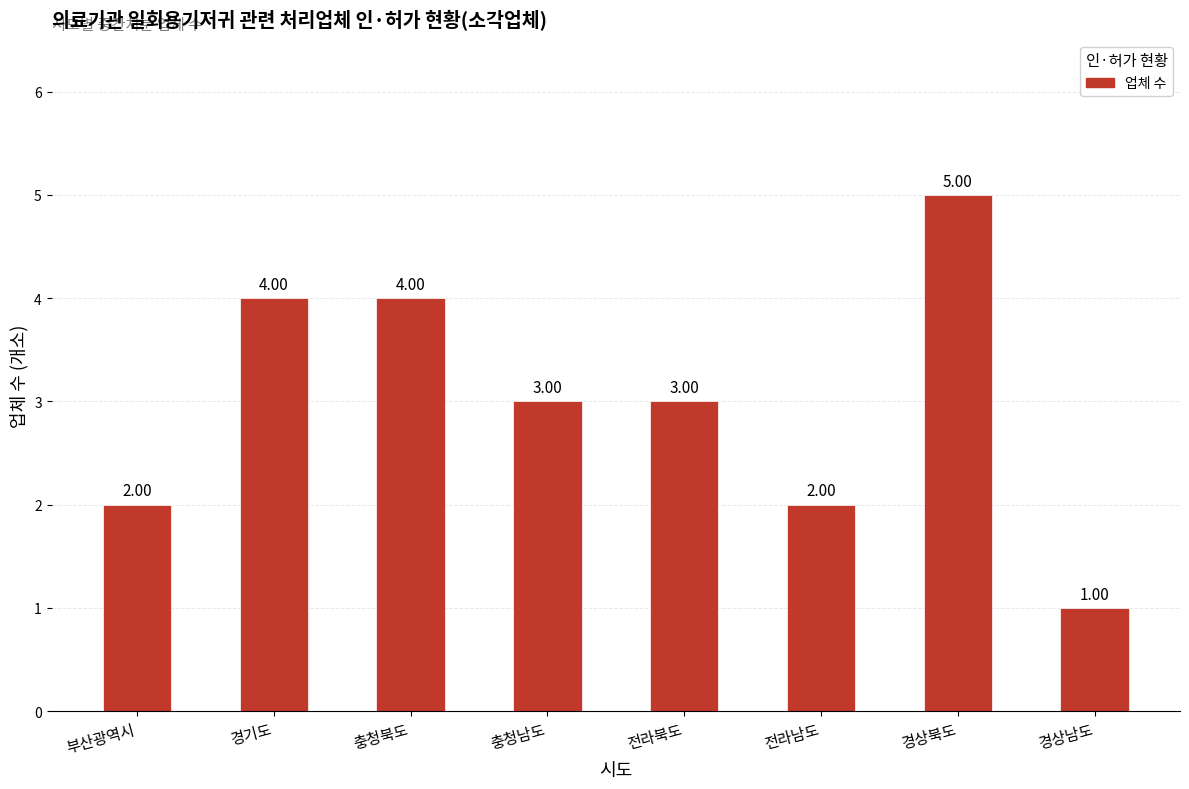

Reading left to right, extract all data points from this chart.

2	4	4	3	3	2	5	1